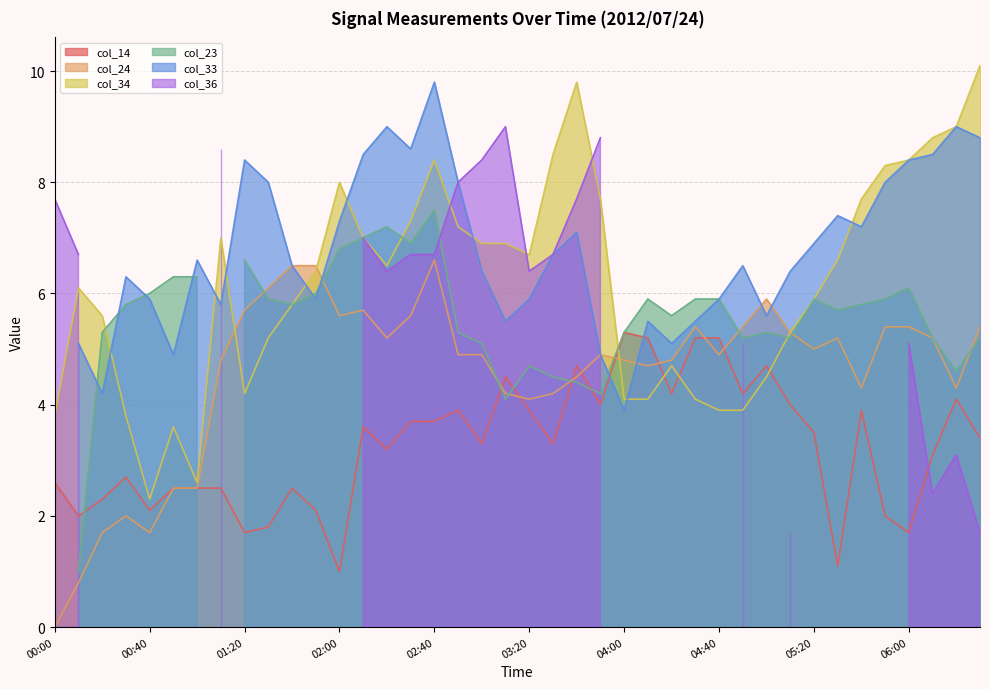

How many interior local peaks does the col_34 series have?

7